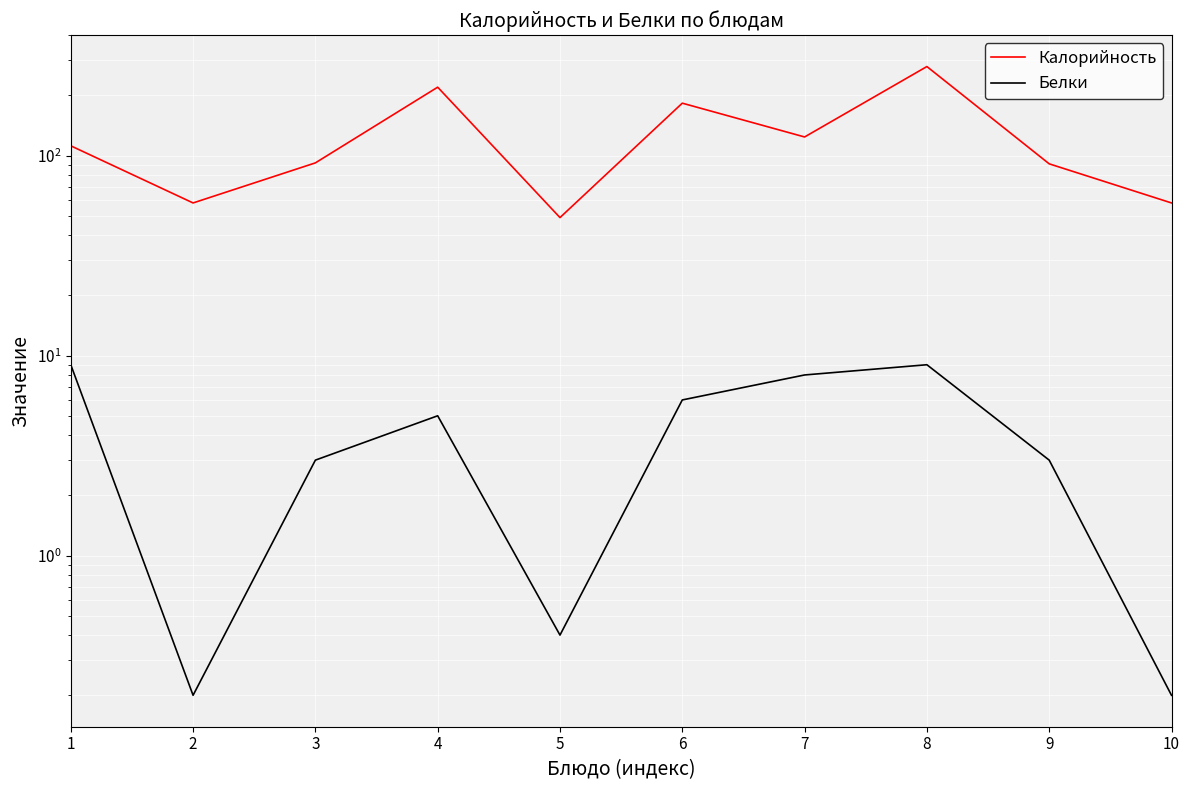

At which category is the sum across all series the highest?

8